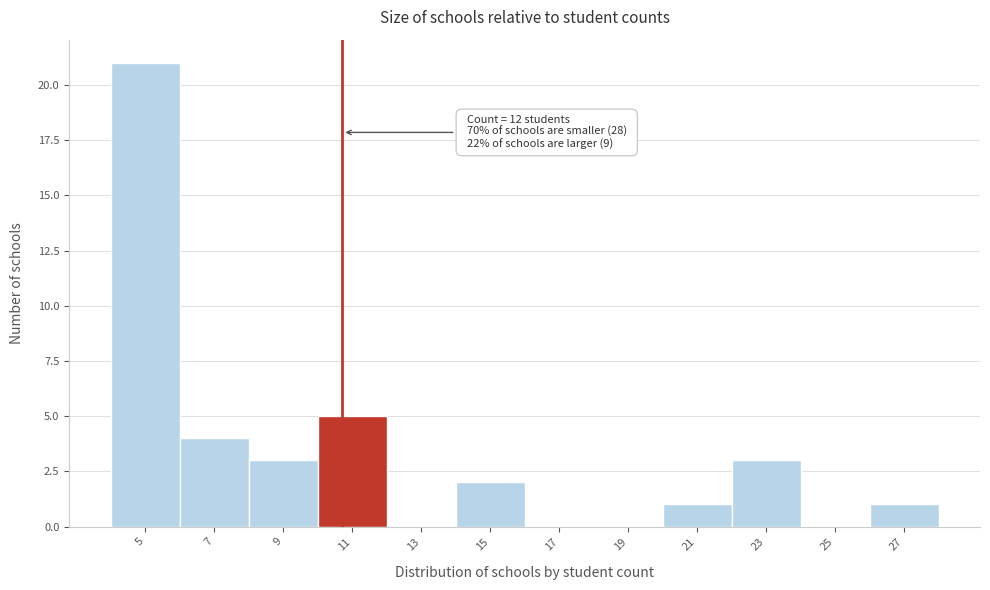

Reading right to left, what are all the values shown in this chart?

27=1	25=0	23=3	21=1	19=0	17=0	15=2	13=0	11=5	9=3	7=4	5=21